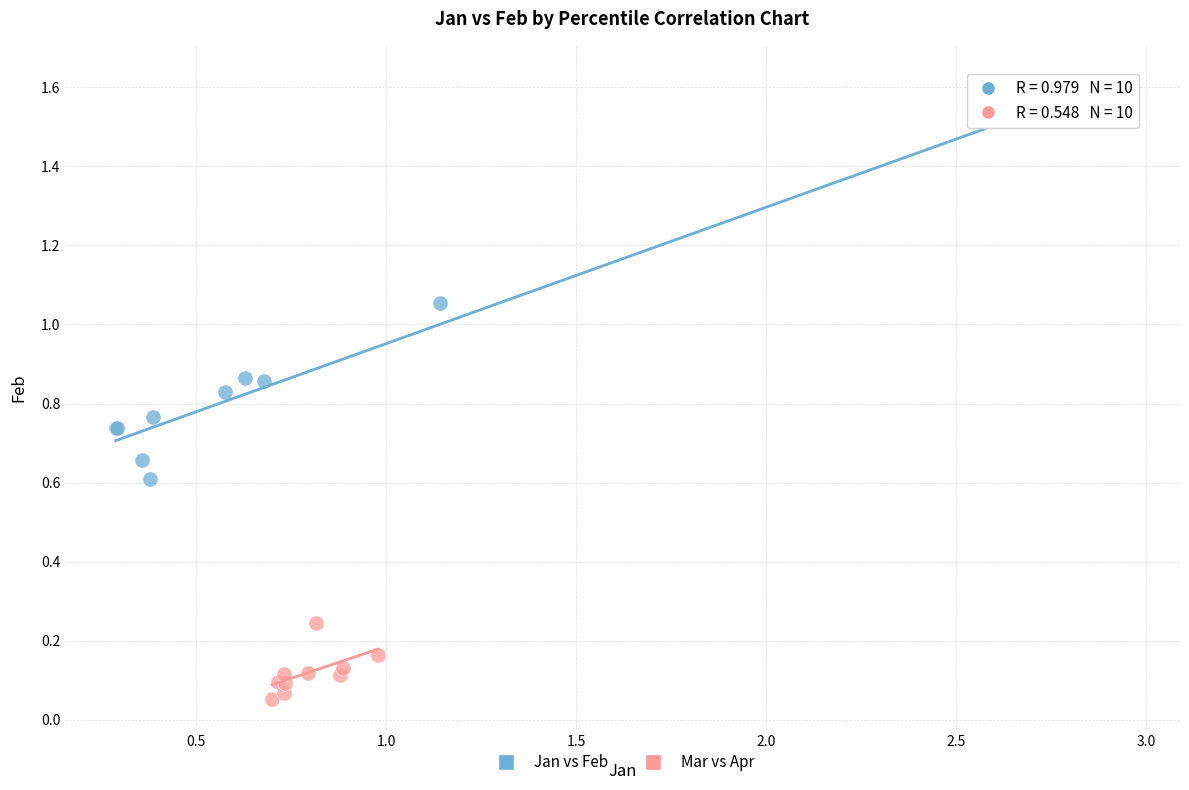

Which series has the widest spread of Y values?

Jan vs Feb